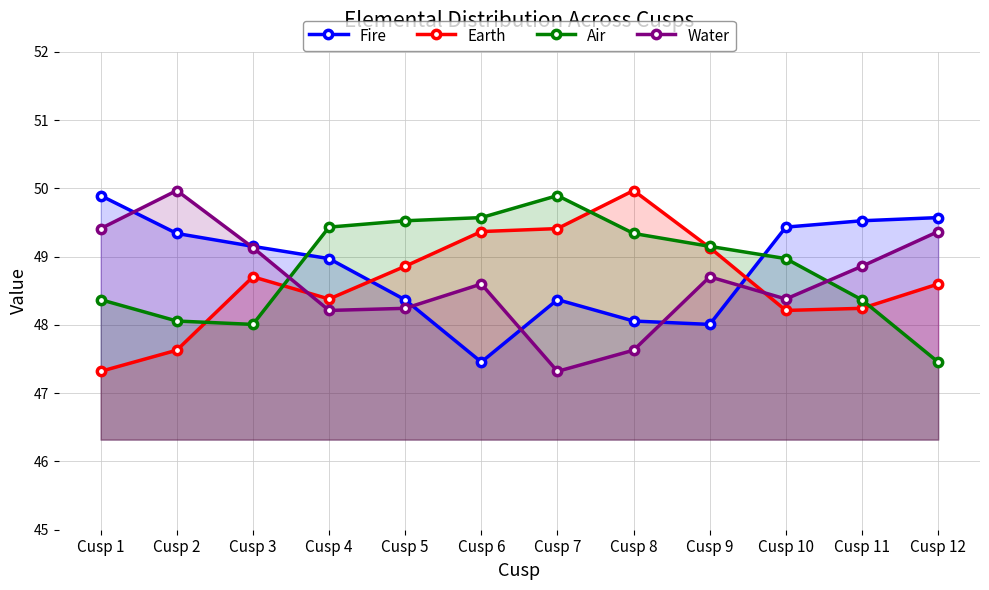

Is the value of Fire at Cusp 12 greater than the value of Water at Cusp 6?

Yes